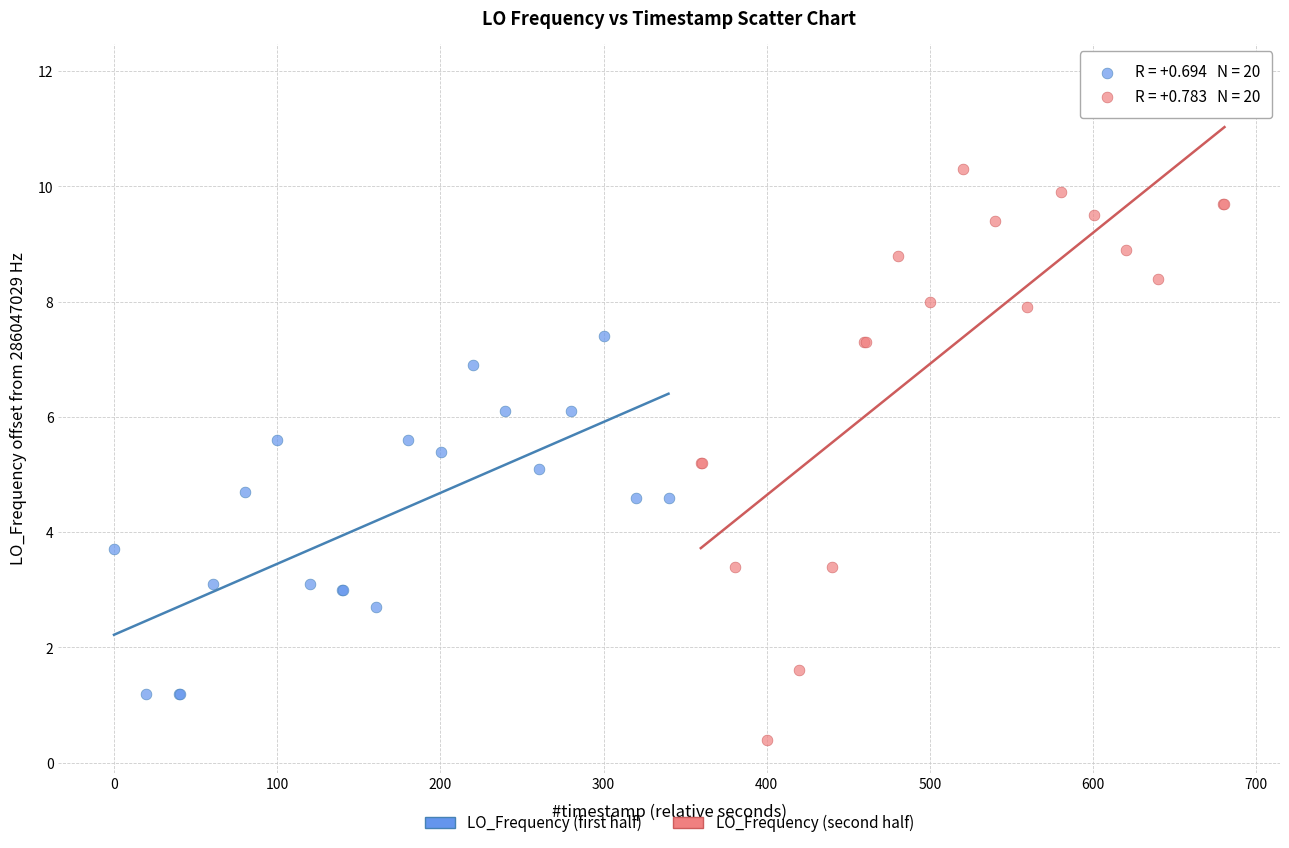

What are all the series names shown in the legend?

LO_Frequency (first half), LO_Frequency (second half)